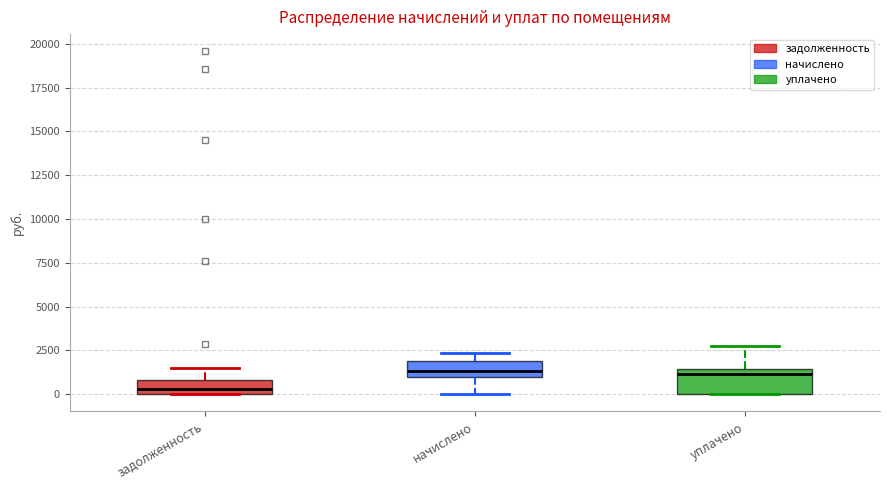

Where is the upper edge of the box for задолженность on the y-axis? The values are not printed on the chart, so give them approximately, as read against the axis.

1000